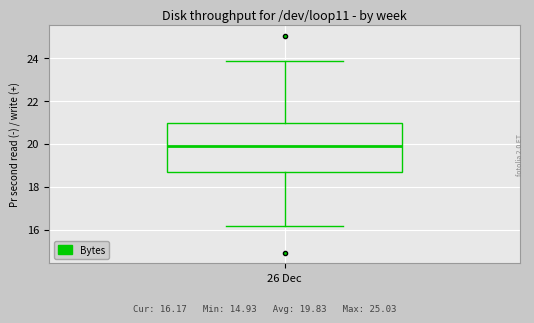

Transcribe this box plot: give where the median line is, the range the box spans, and where the two whiskers end, as read against the y-axis. The values are not printed on the chart, so give them approximately, as read against the axis.

median 20.0, box 18.6 to 21.0, whiskers 16.2 to 23.8